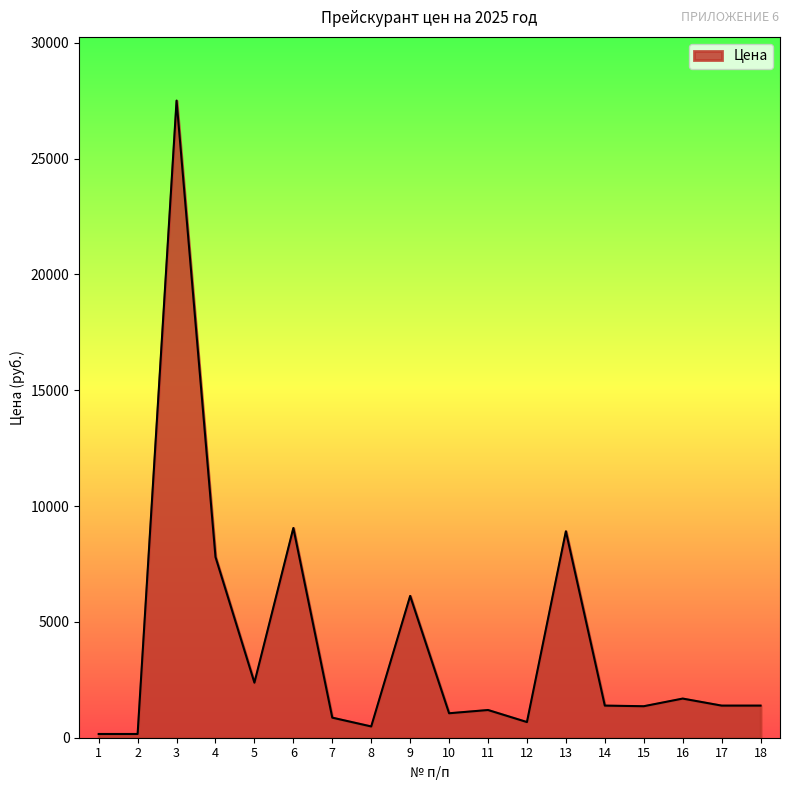

The value at 4 is 7800.3. True or false?

True